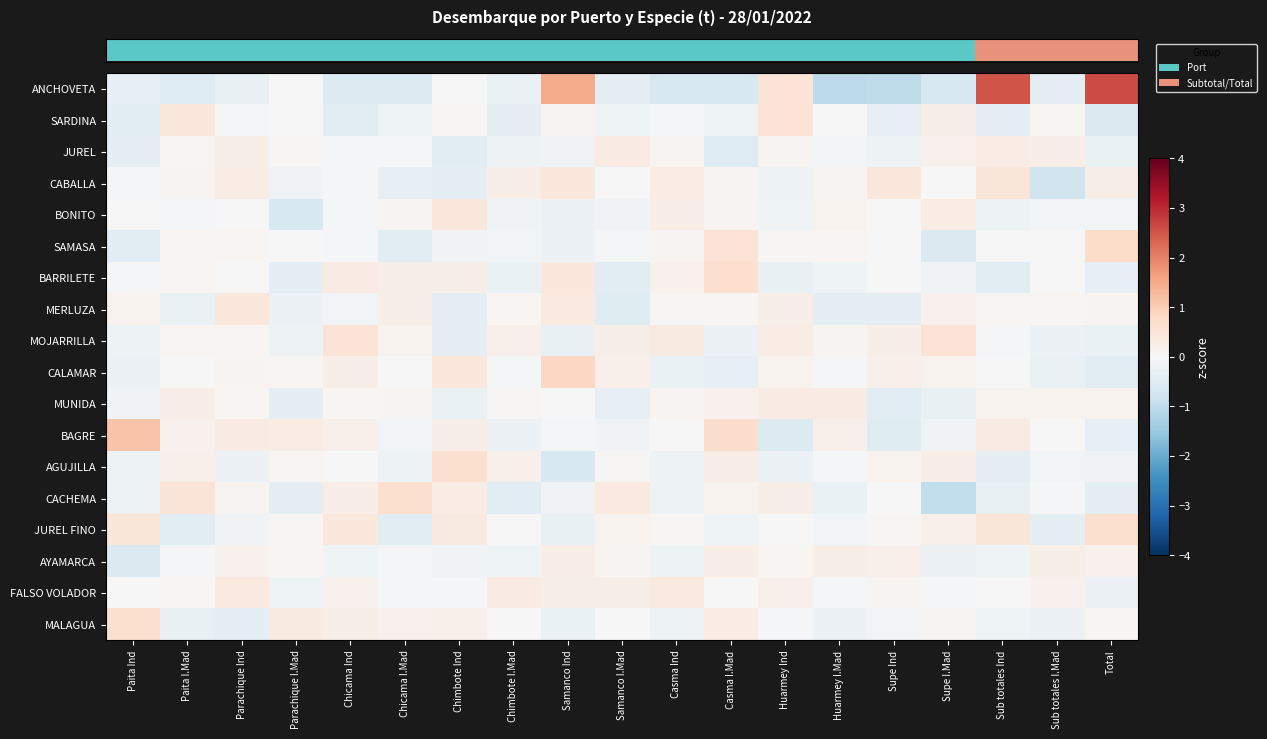

What is the maximum value shown in the chart?

2.6